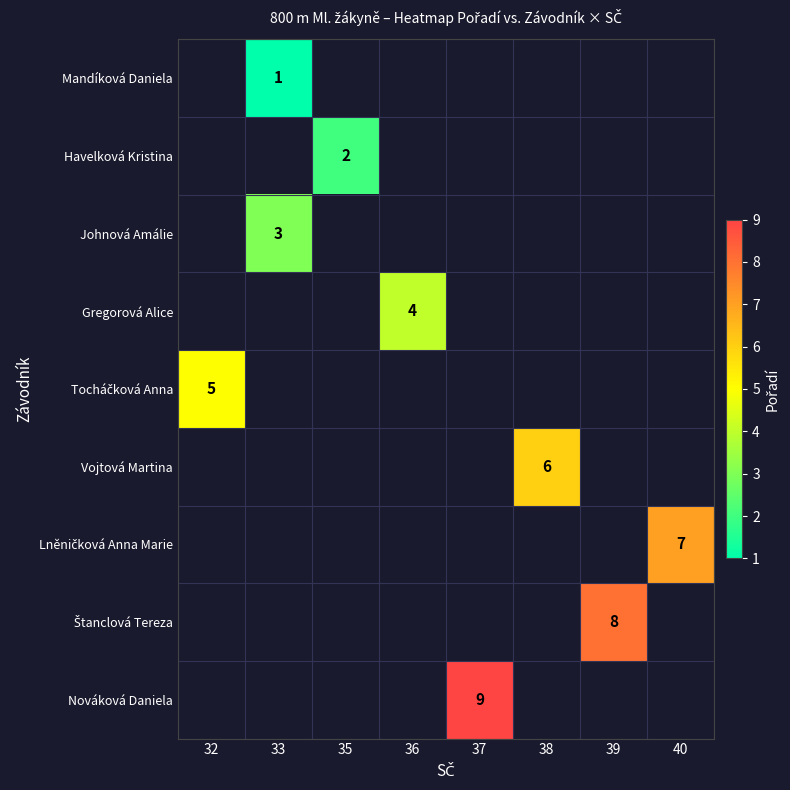

Which category has the lowest value across all series?

33